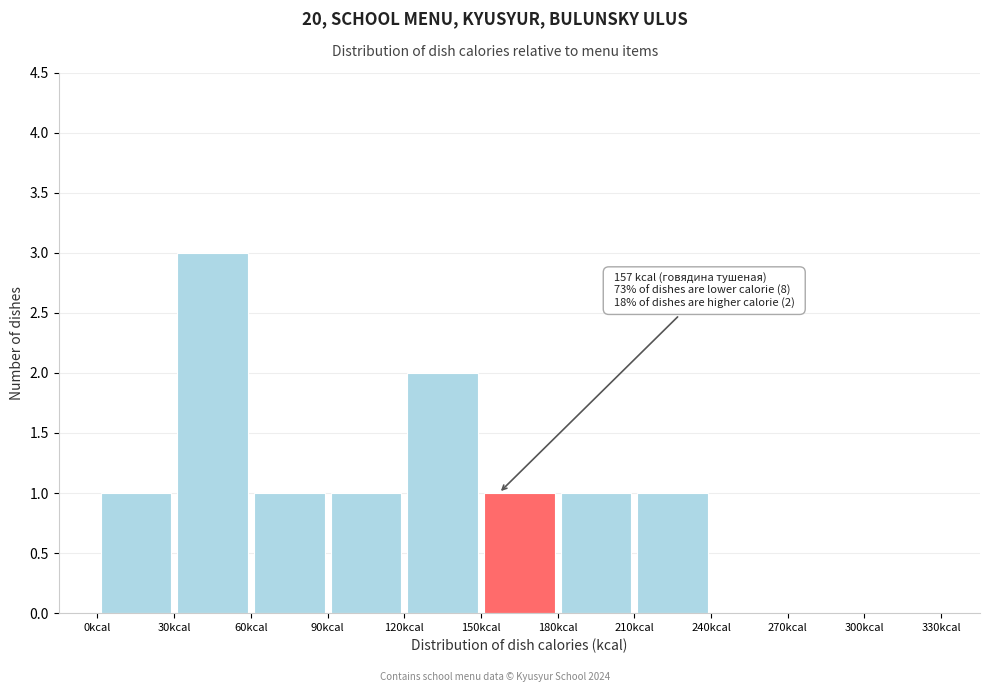

Over which range of the x-axis is the bar tallest?

30 to 60